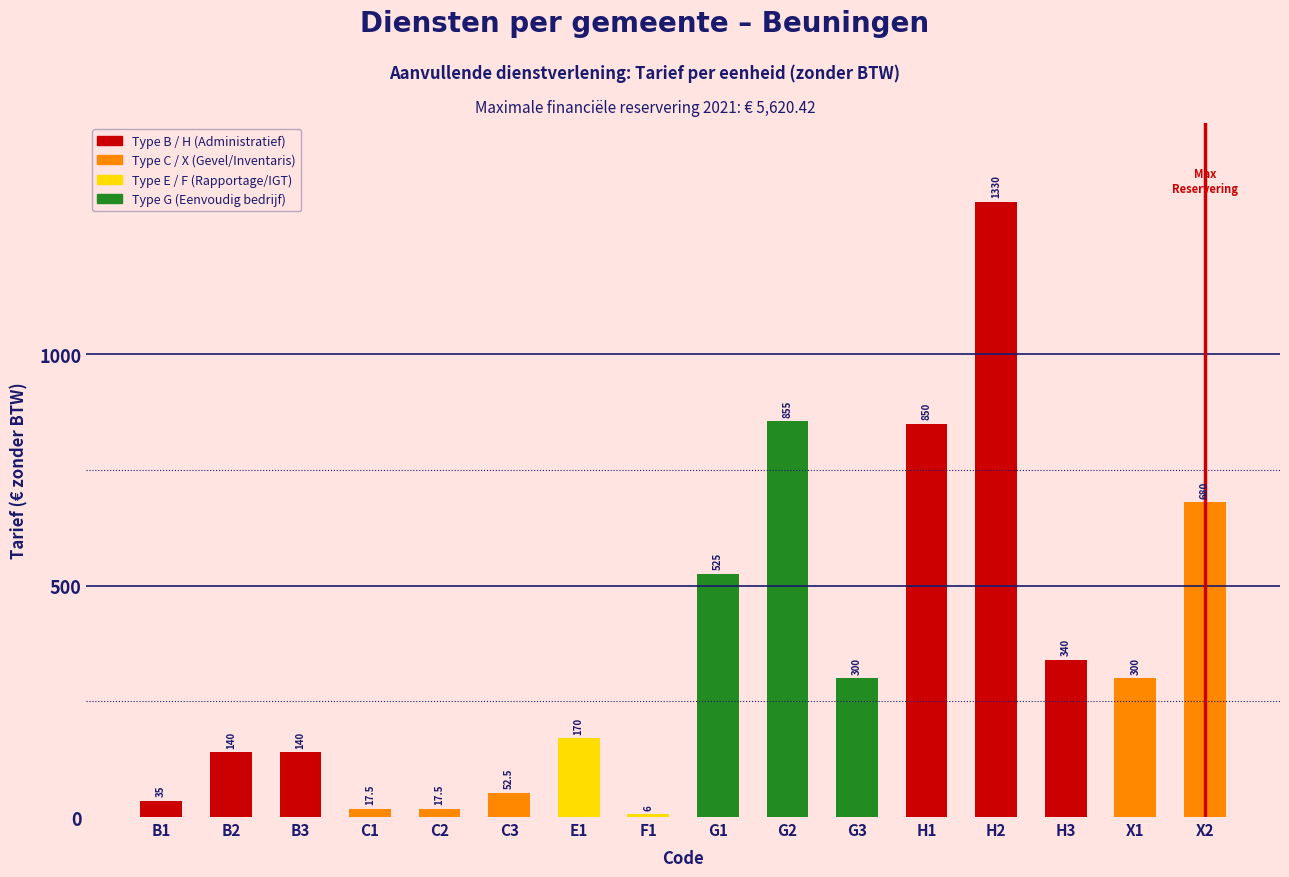

What is the label of the 10th bar from the left?

G2